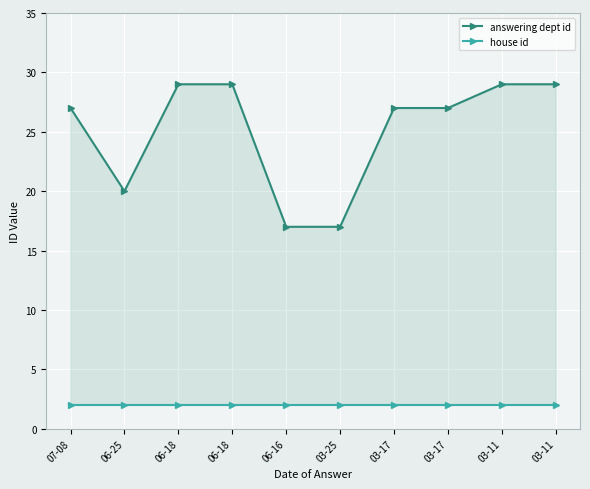

Is it true that house id equals 3 at 03-25?

False